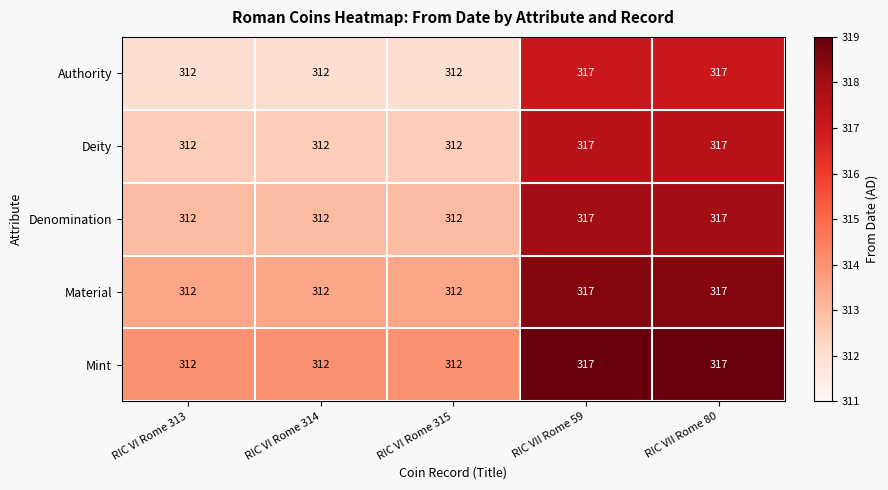

What is the spread (max minus min) of values at RIC VI Rome 314?

0